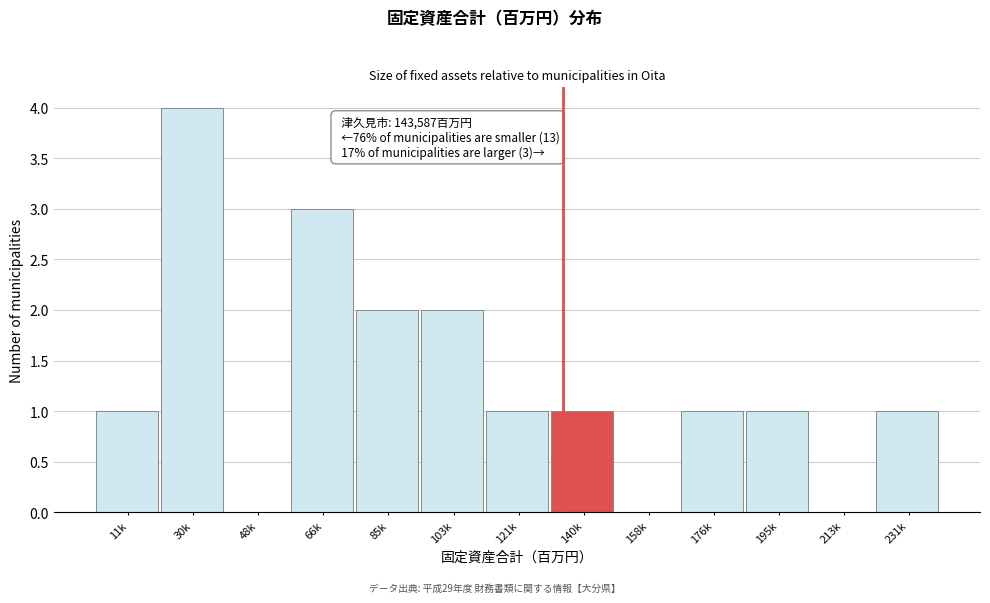

Reading left to right, extract all data points from this chart.

11k=1	30k=4	48k=0	66k=3	85k=2	103k=2	121k=1	140k=1	158k=0	176k=1	195k=1	213k=0	231k=1